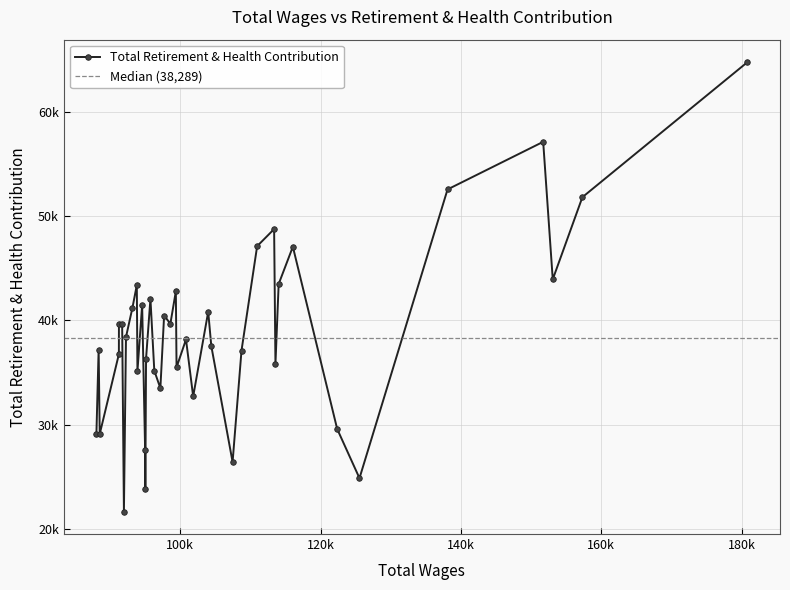

What is the value of the 16th point from the left?

40838